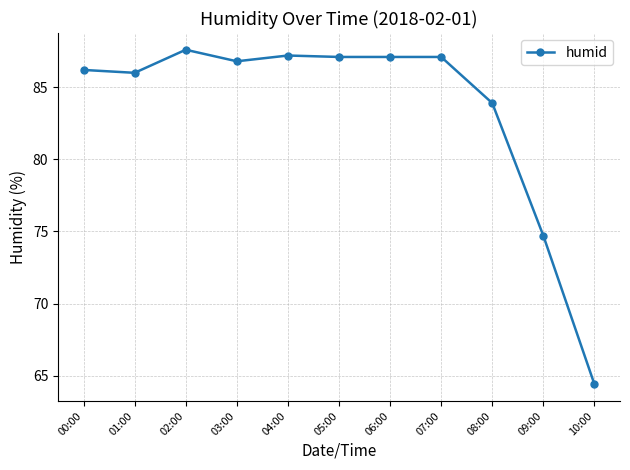

Approximately how many times larger is the value at 09:00 compared to 03:00?

0.9